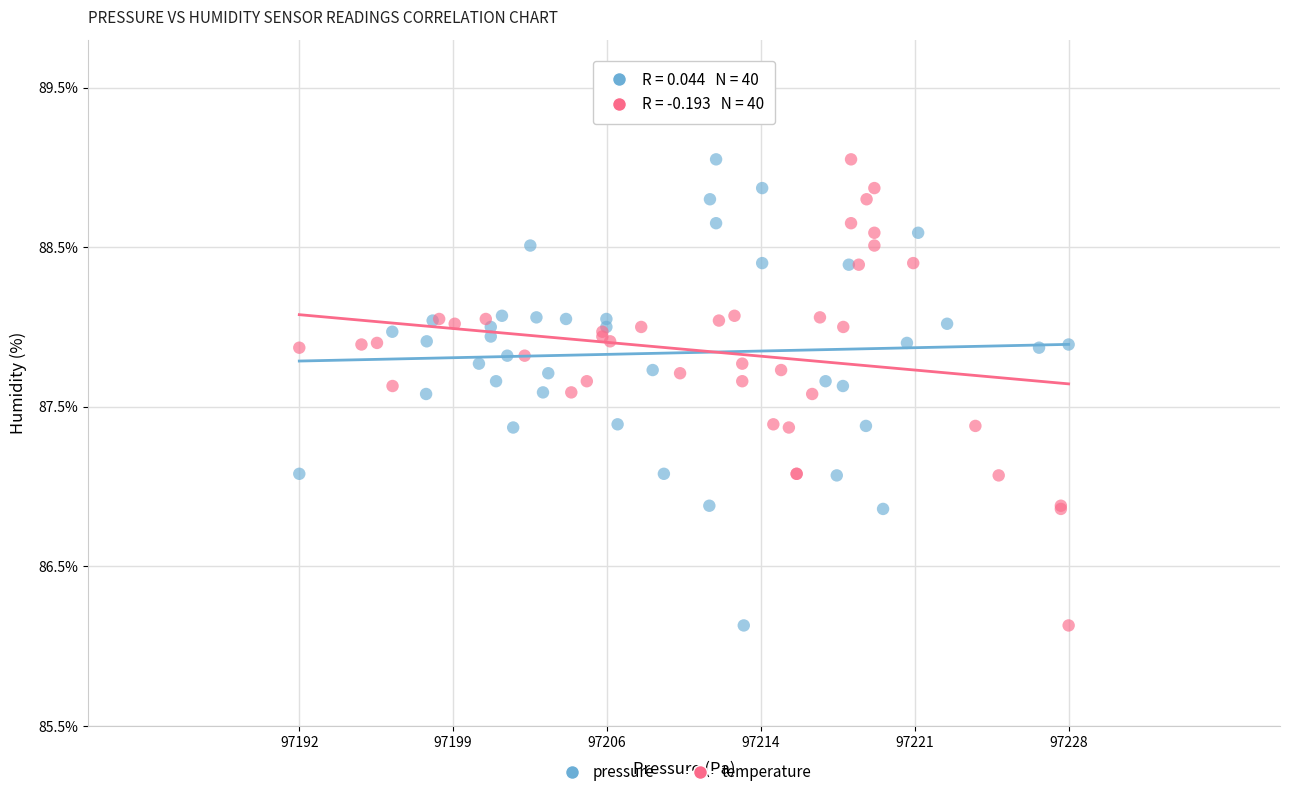

What are all the series names shown in the legend?

pressure, temperature